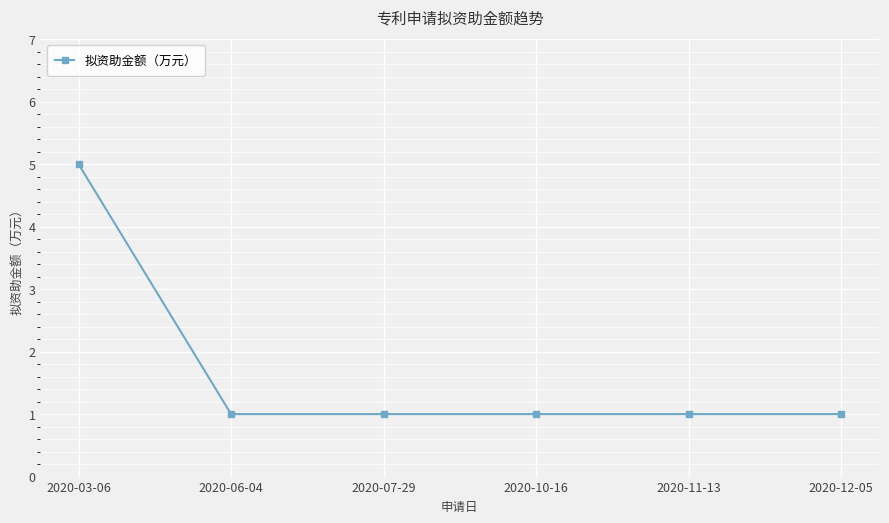

What is the label of the 4th point from the right?

2020-07-29